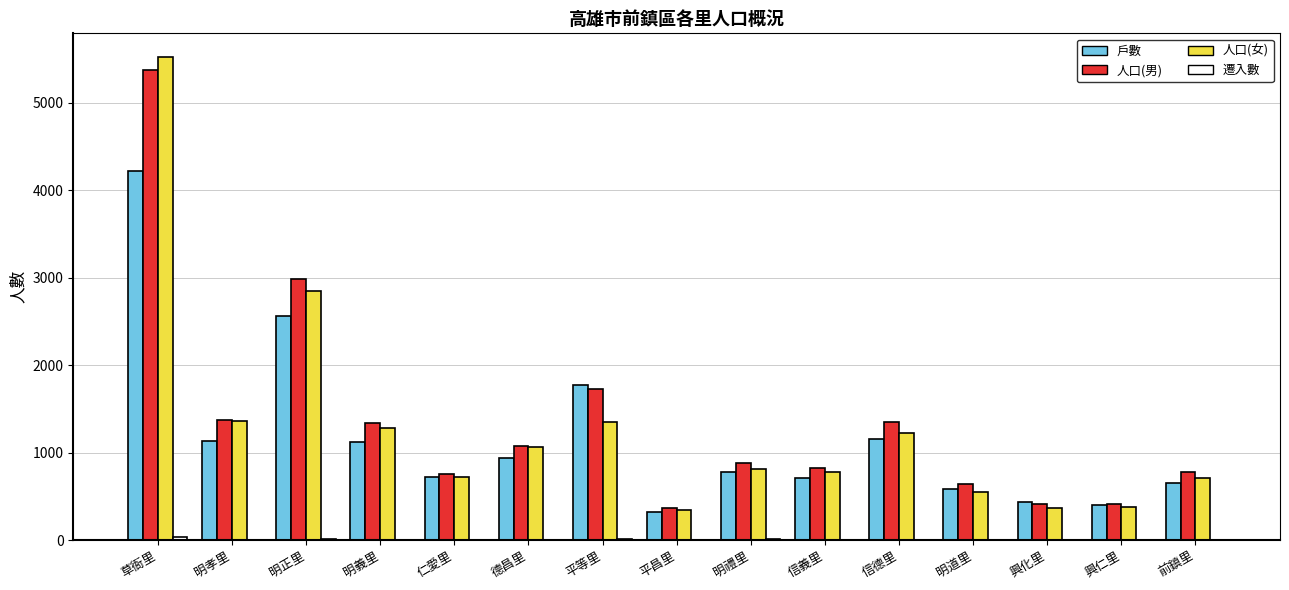

At which category is the sum across all series the highest?

草衙里